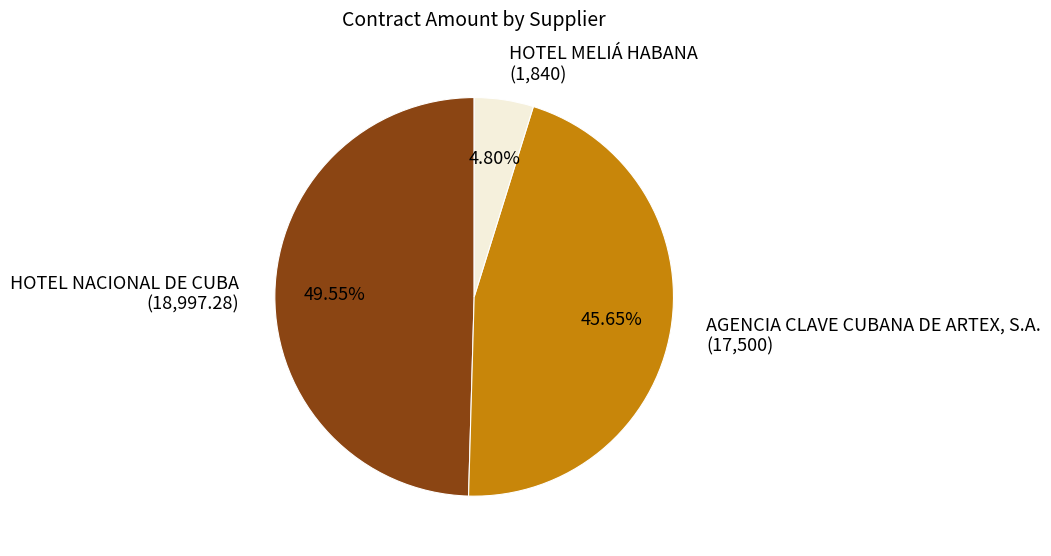

Is it true that HOTEL NACIONAL DE CUBA is 50% of the pie?

True